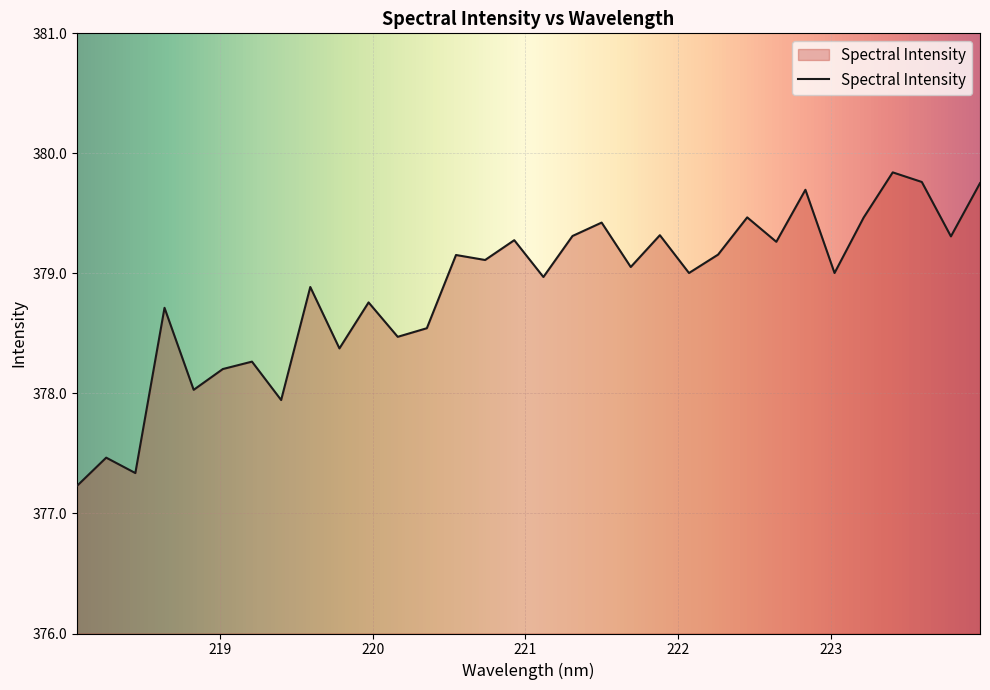

Count the number of categories in the chart.

32